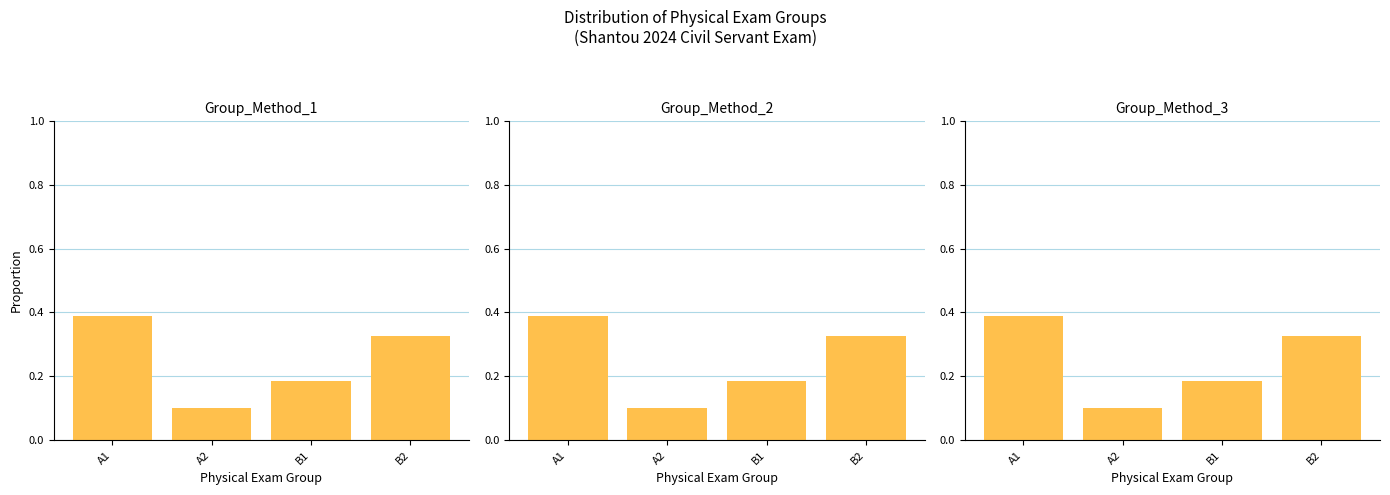

Which has a higher value, A2 or A1?

A1